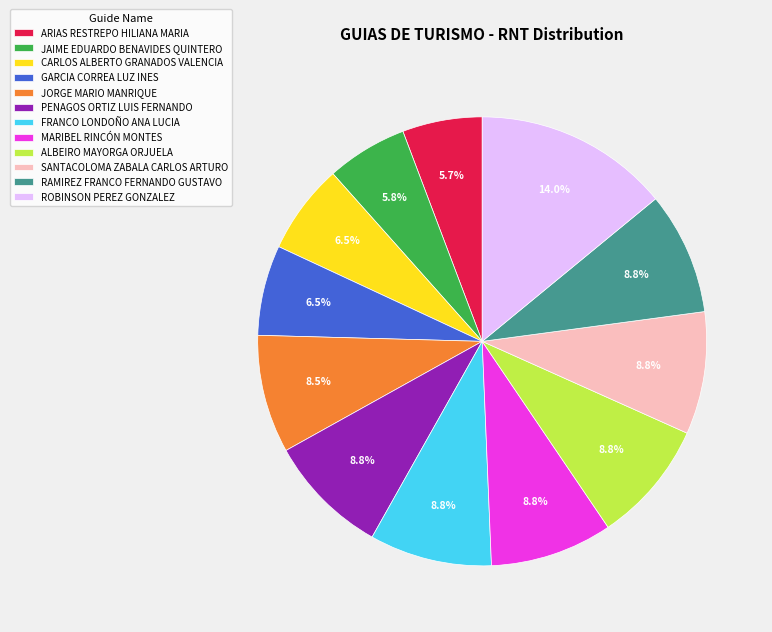

Between PENAGOS ORTIZ LUIS FERNANDO and CARLOS ALBERTO GRANADOS VALENCIA, which is larger?

PENAGOS ORTIZ LUIS FERNANDO